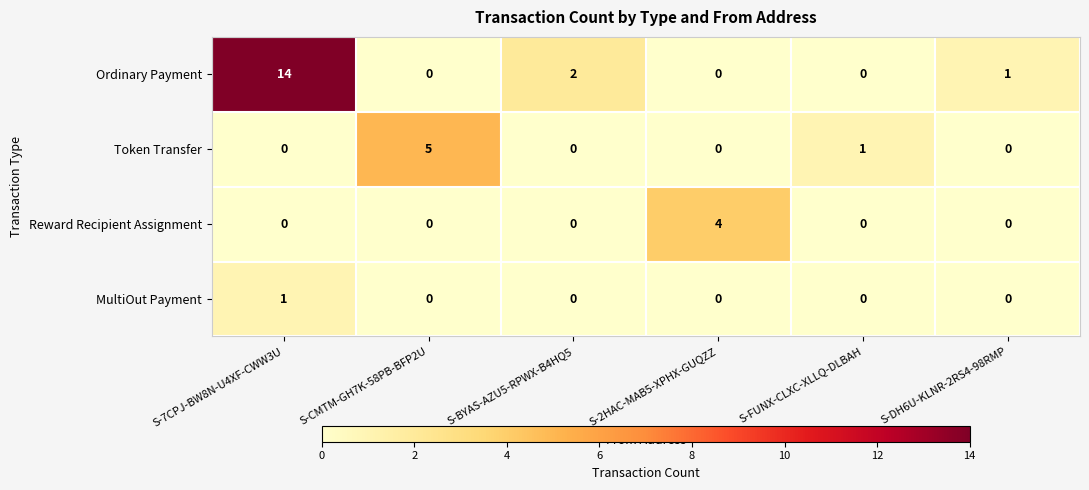

Is it true that MultiOut Payment equals 0 at S-DH6U-KLNR-2RS4-98RMP?

True